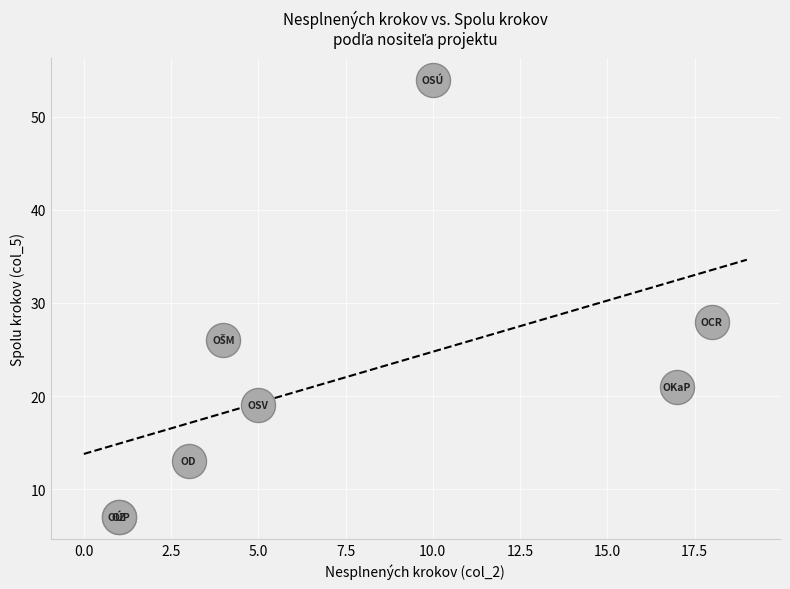

What Y value in the scatter plot is closest to 30?

28